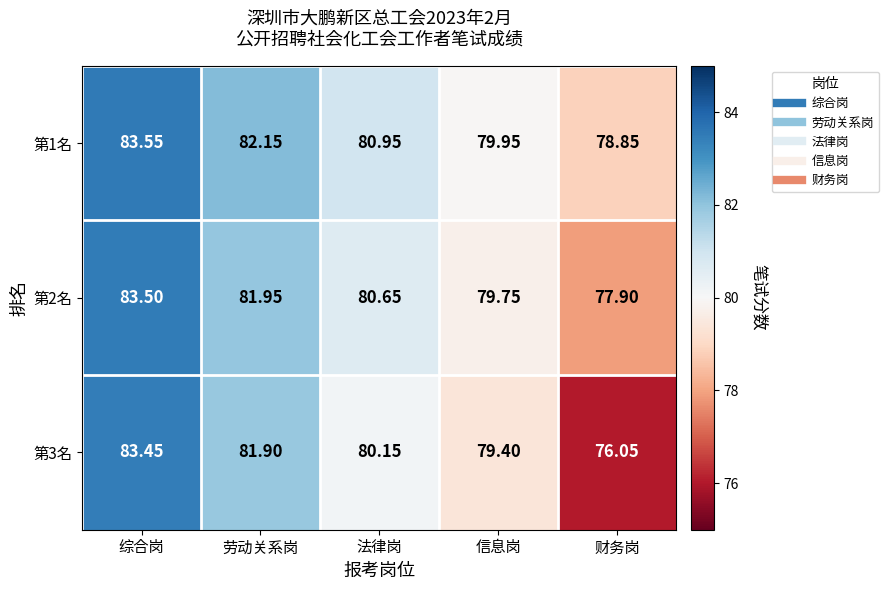

At which category is the sum across all series the highest?

综合岗